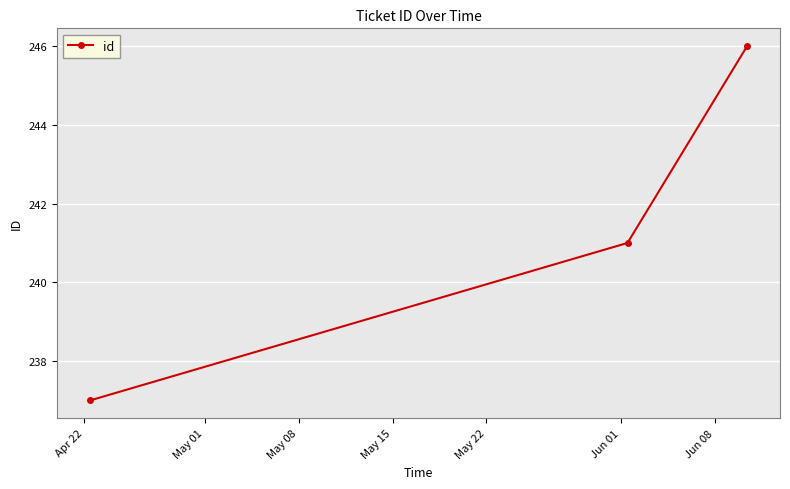

What is the value of the 2nd point from the left?

241